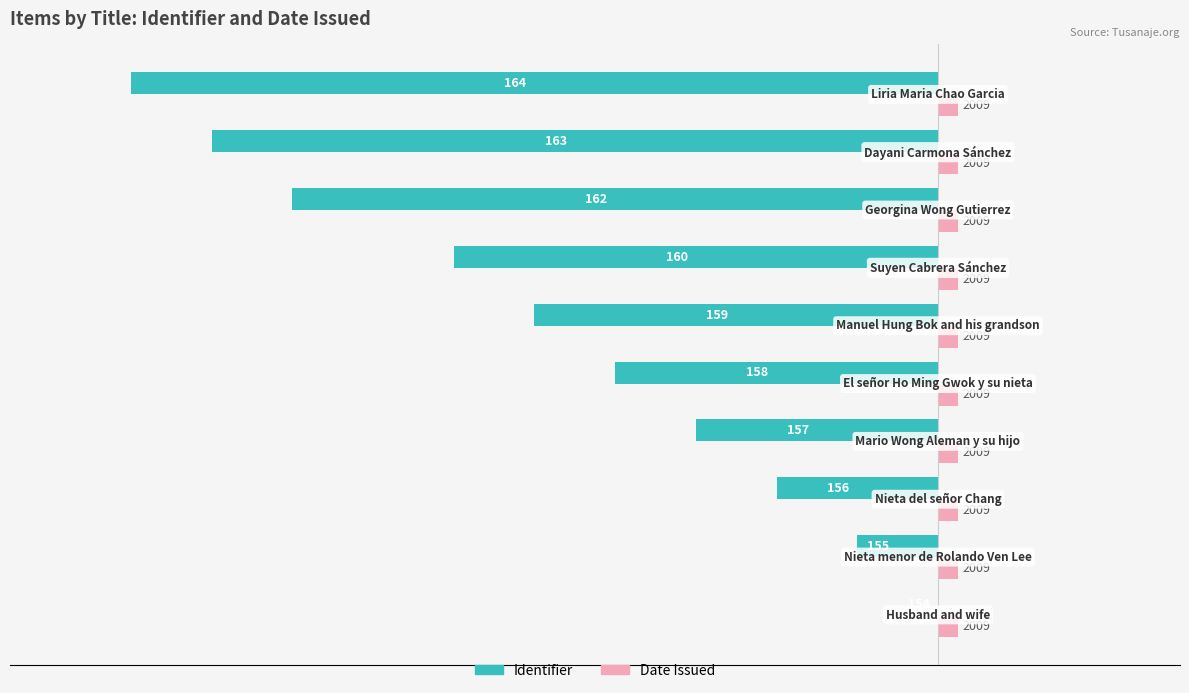

What are all the series names shown in the legend?

Identifier, Date Issued